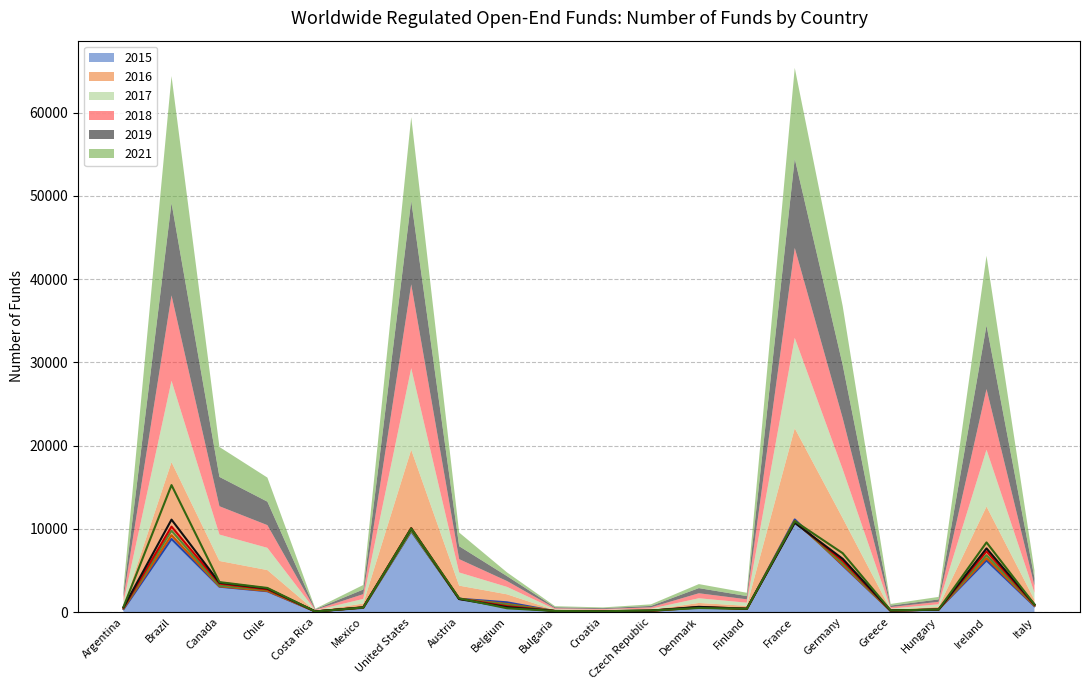

Which series ends up on top after the final intersection of 2021 and 2015?

2021